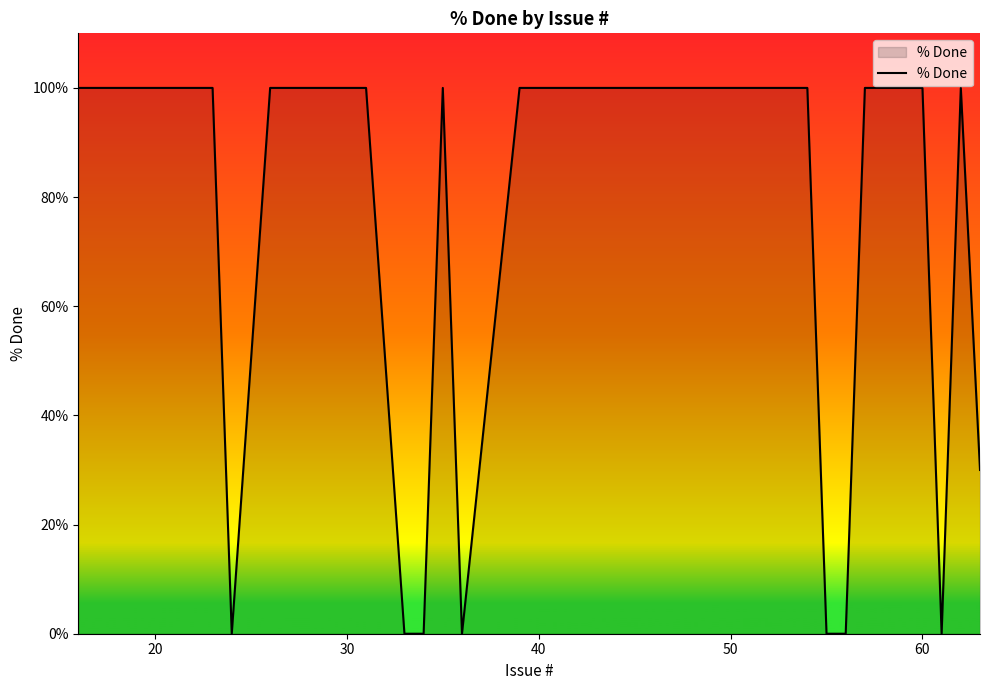

What is the maximum value shown in the chart?

100